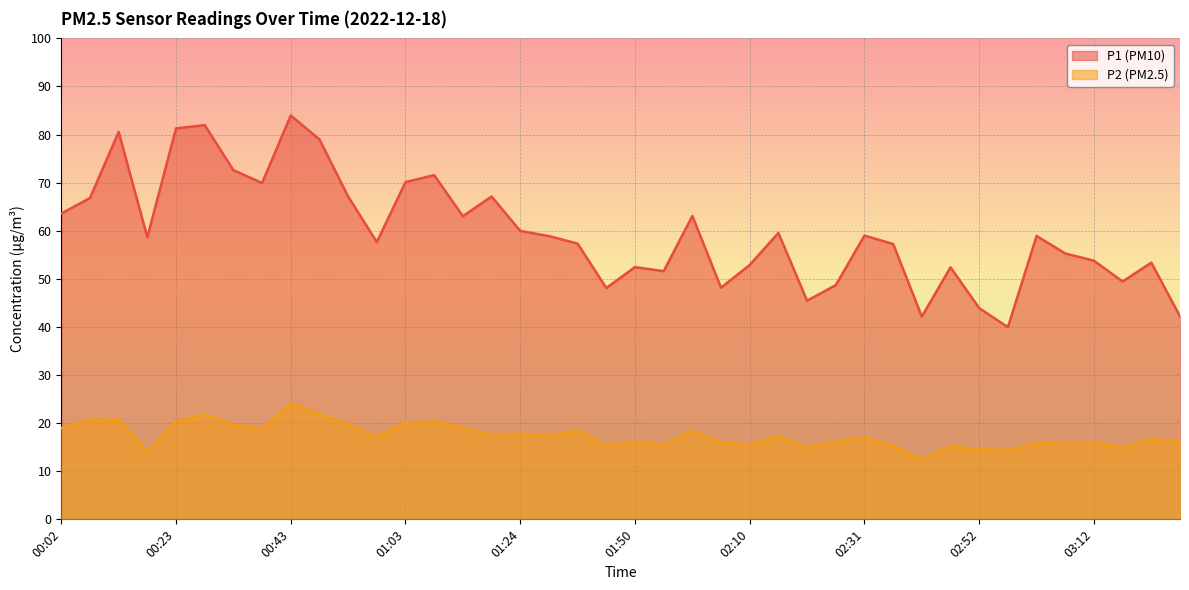

What is the label of the 16th point from the left?

01:19